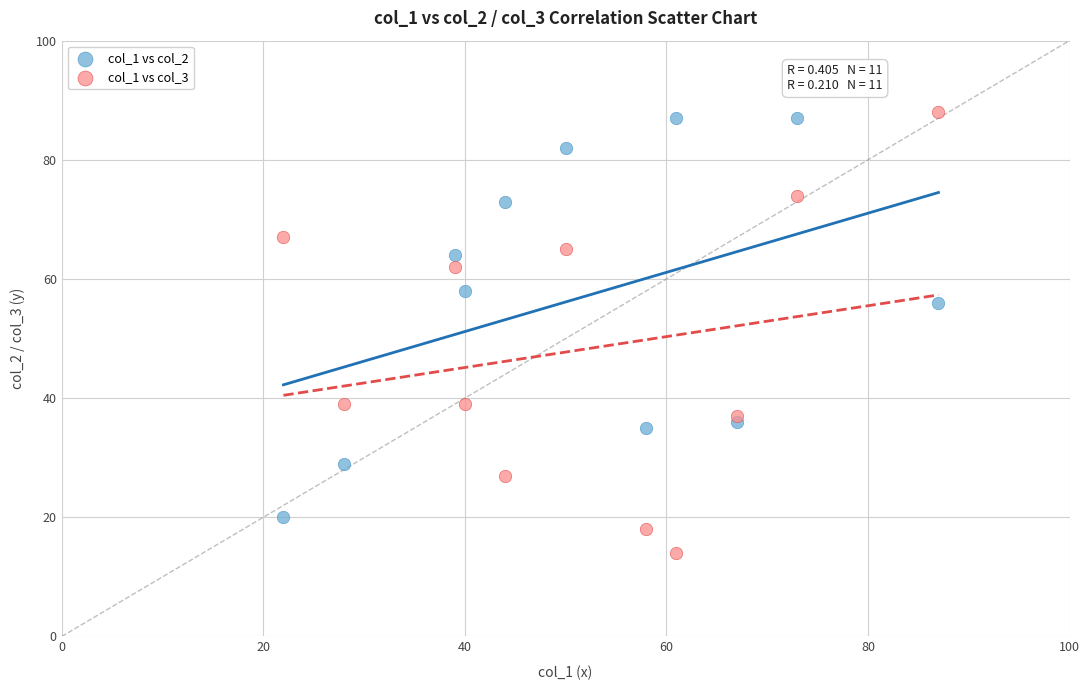

What are all the series names shown in the legend?

col_1 vs col_2, col_1 vs col_3